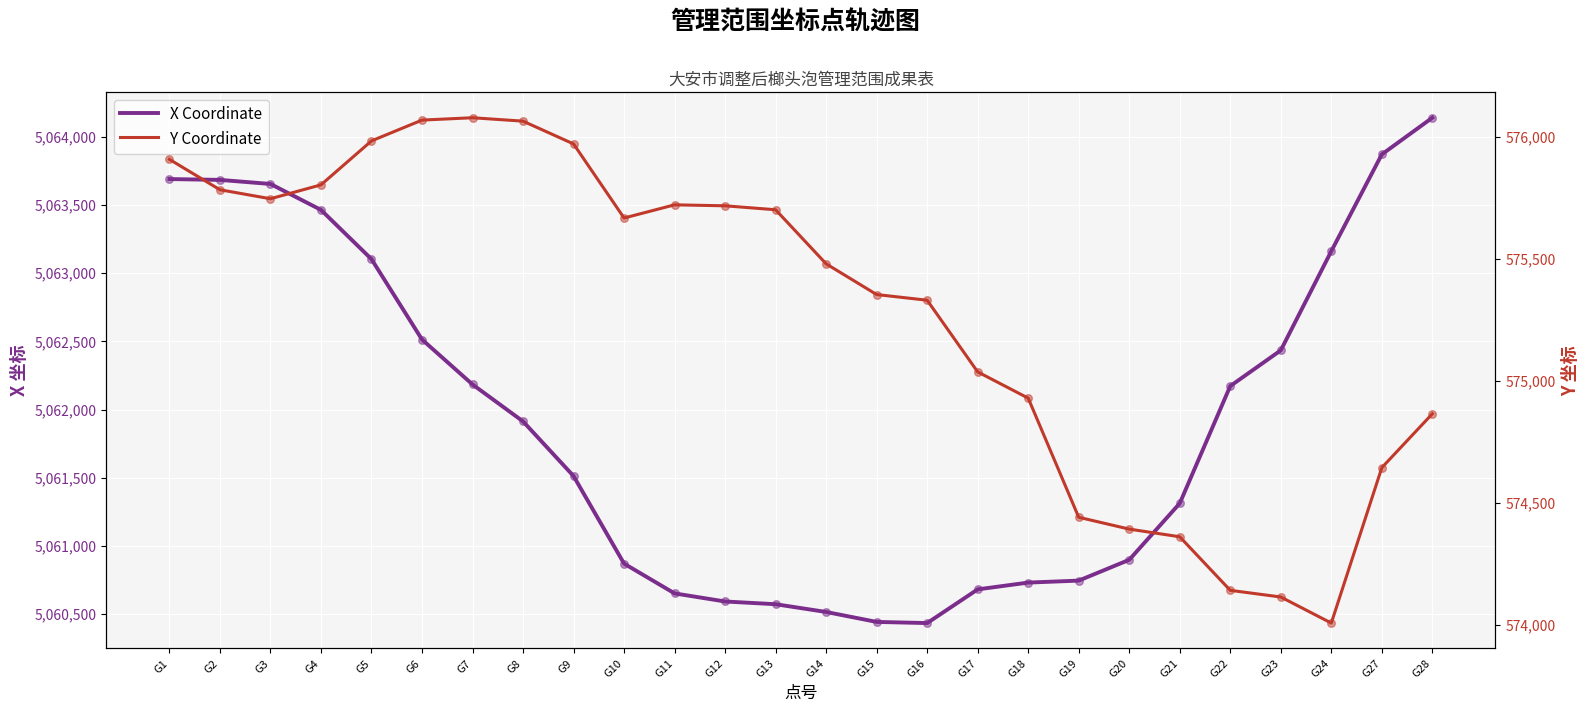

What is the total value across all series at G12?

5636310.4